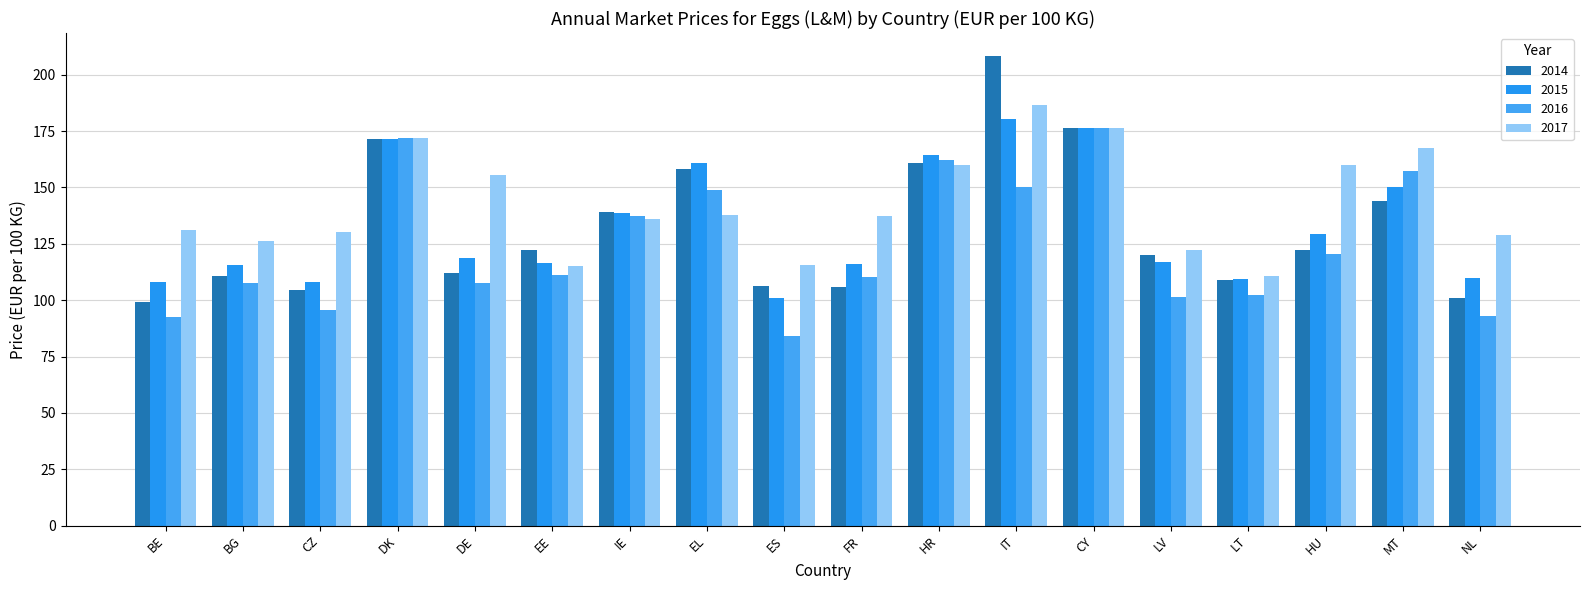

How many series are shown in this chart?

4